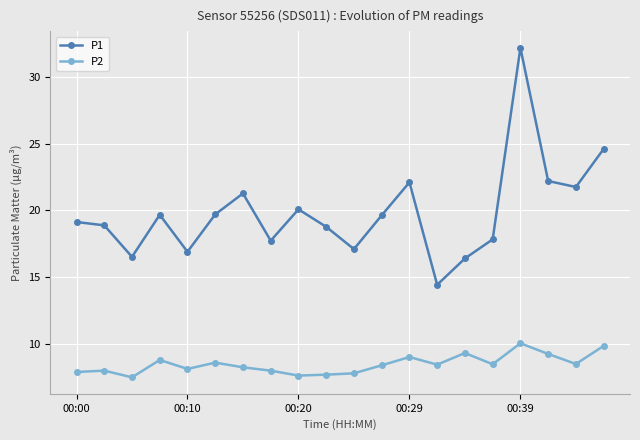

What is the average value of the P1 series?

19.8